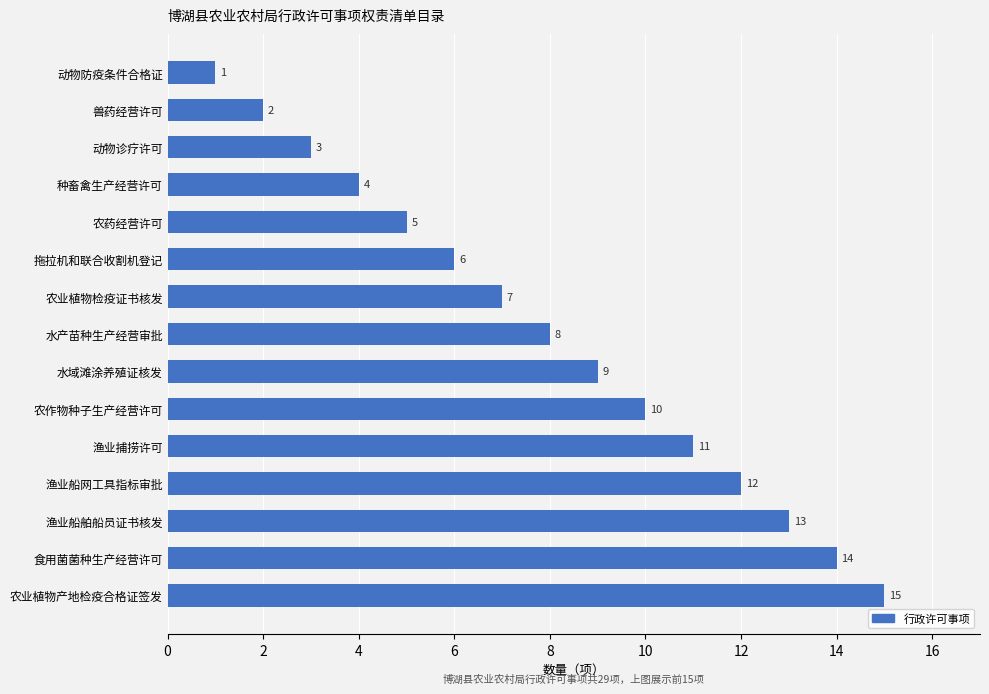

What is the sum of all values?

120